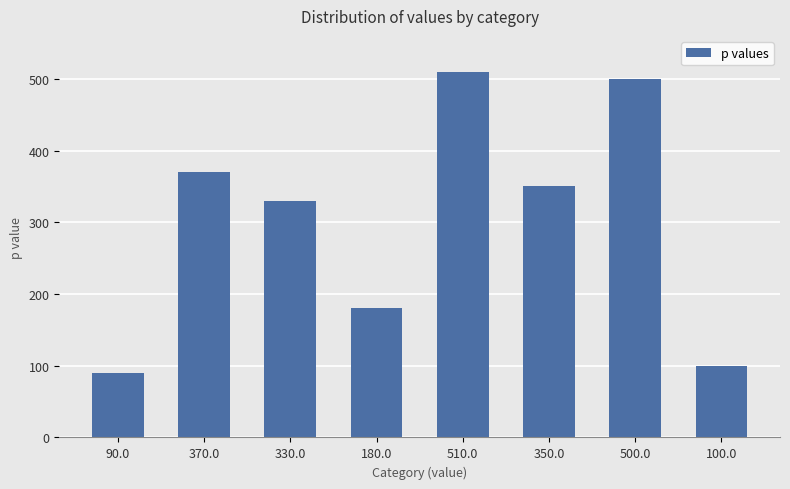

Does the chart contain stacked bars?

No